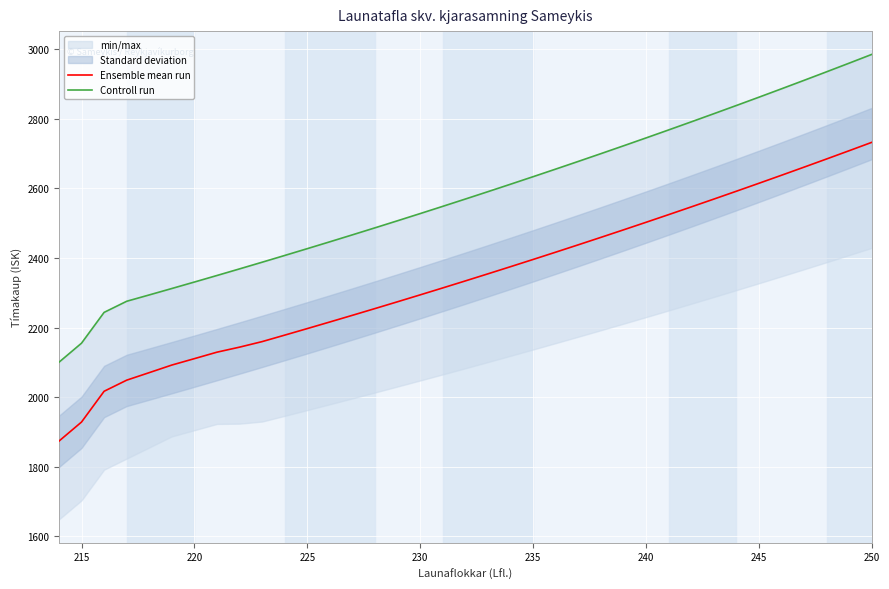

What is the maximum value for Ensemble mean run?

2732.6